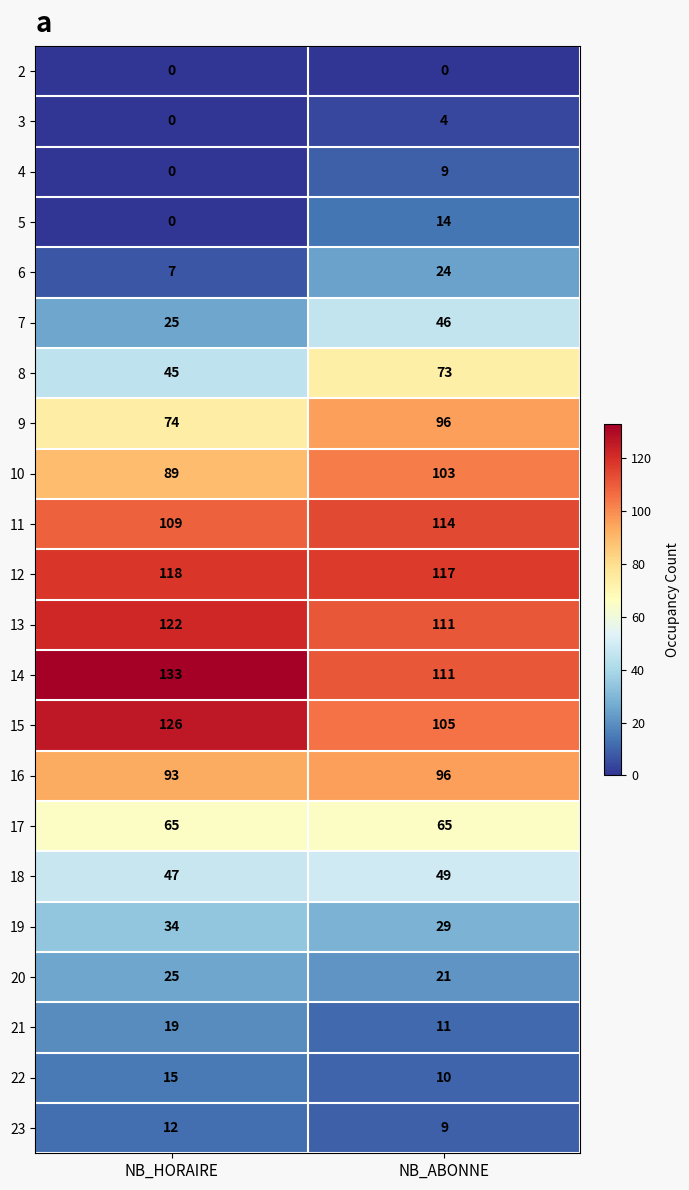

What is the sum of all 21 values?

30